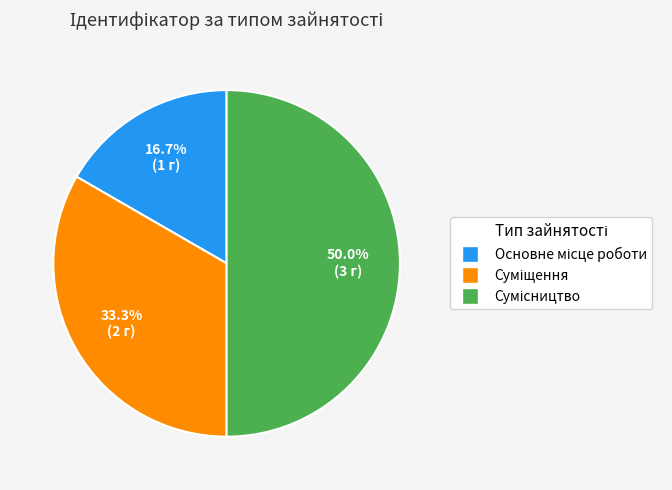

Count the number of slices in the pie.

3